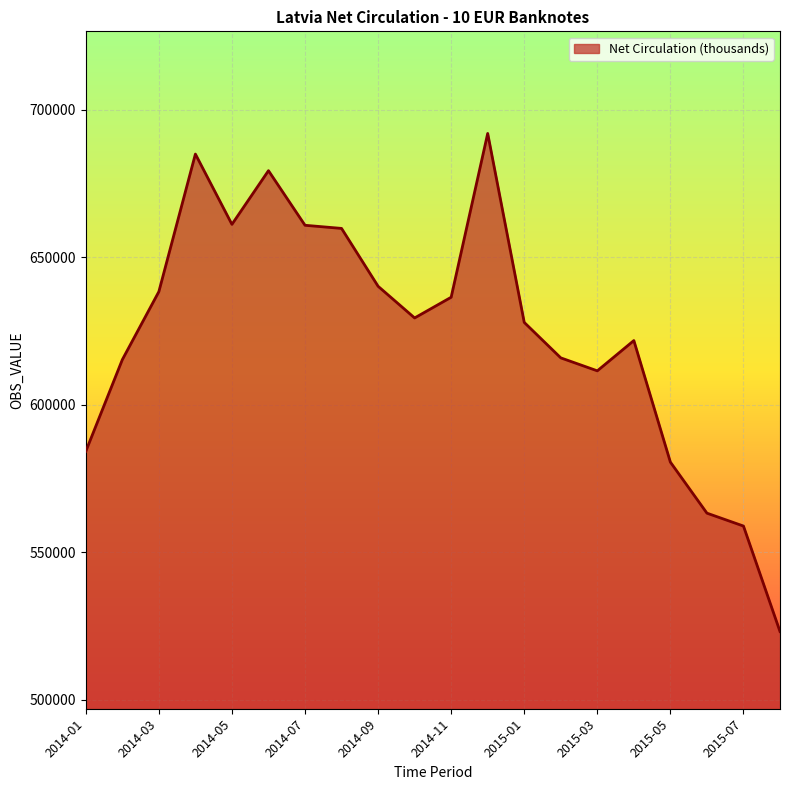

What is the difference between the maximum and minimum values?

168791.3